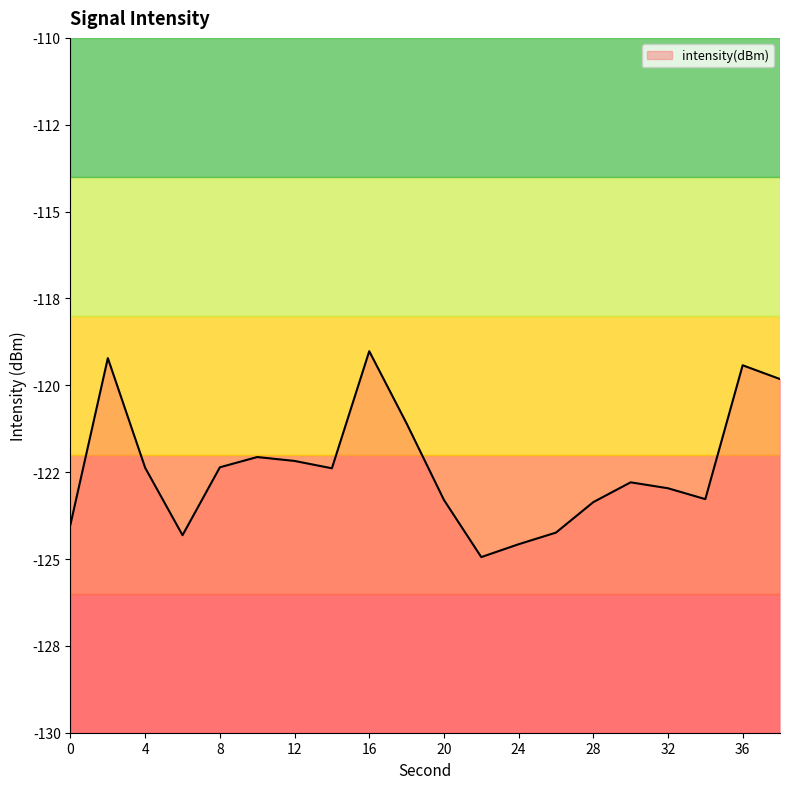

Does the chart have visible grid lines?

No